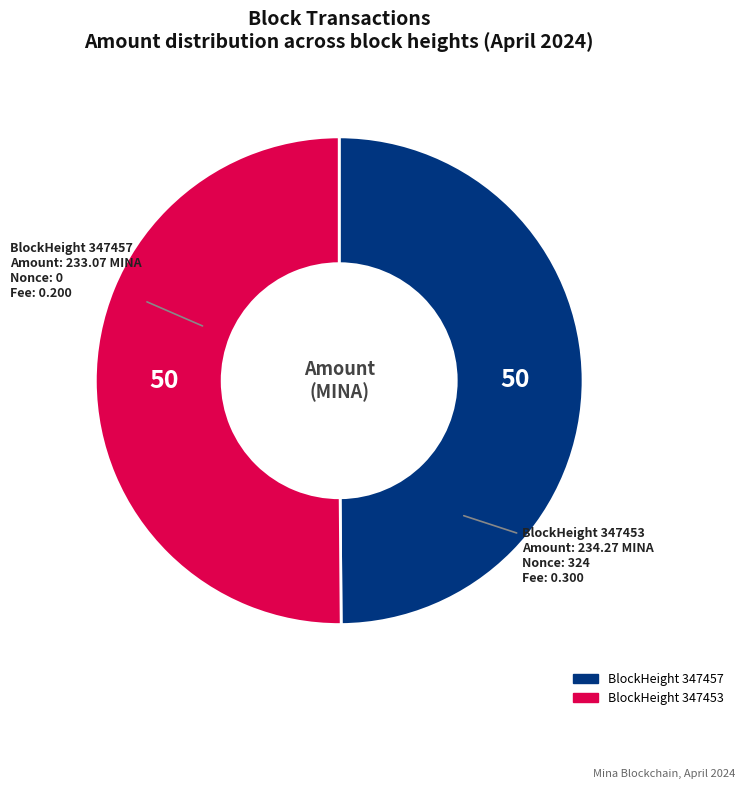

Approximately how many times larger is the value at BlockHeight 347457 compared to BlockHeight 347453?

1.0